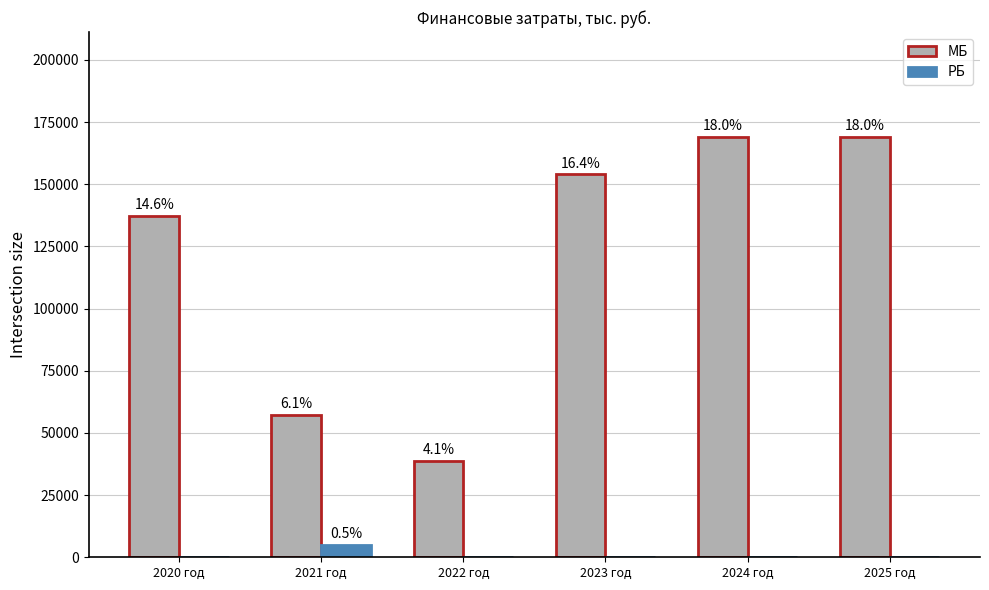

What is the difference between the second highest and second lowest values in the МБ series?

111661.6